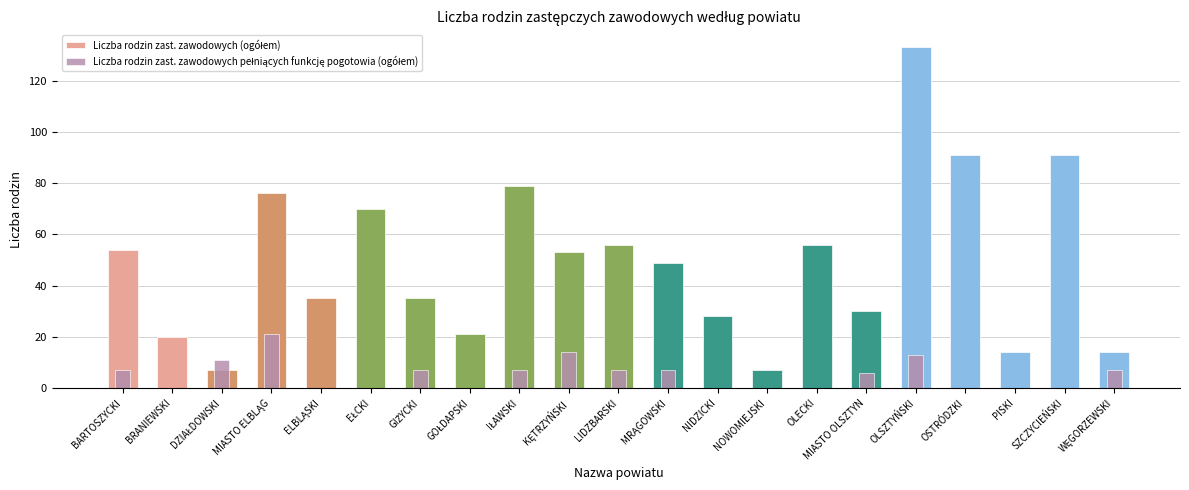

Reading left to right, extract all data points from this chart.

Liczba rodzin zast. zawodowych (ogółem): 54	20	7	76	35	70	35	21	79	53	56	49	28	7	56	30	133	91	14	91	14
Liczba rodzin zast. zawodowych pełniących funkcję pogotowia (ogółem): 7	0	11	21	0	0	7	0	7	14	7	7	0	0	0	6	13	0	0	0	7